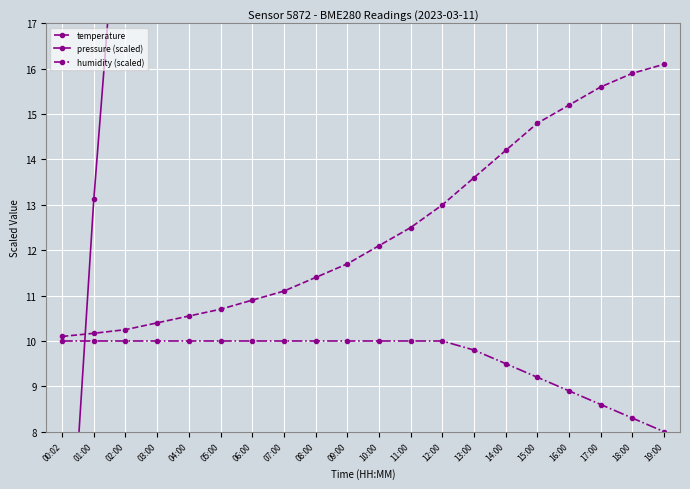

What is the label of the 14th point from the left?

13:00